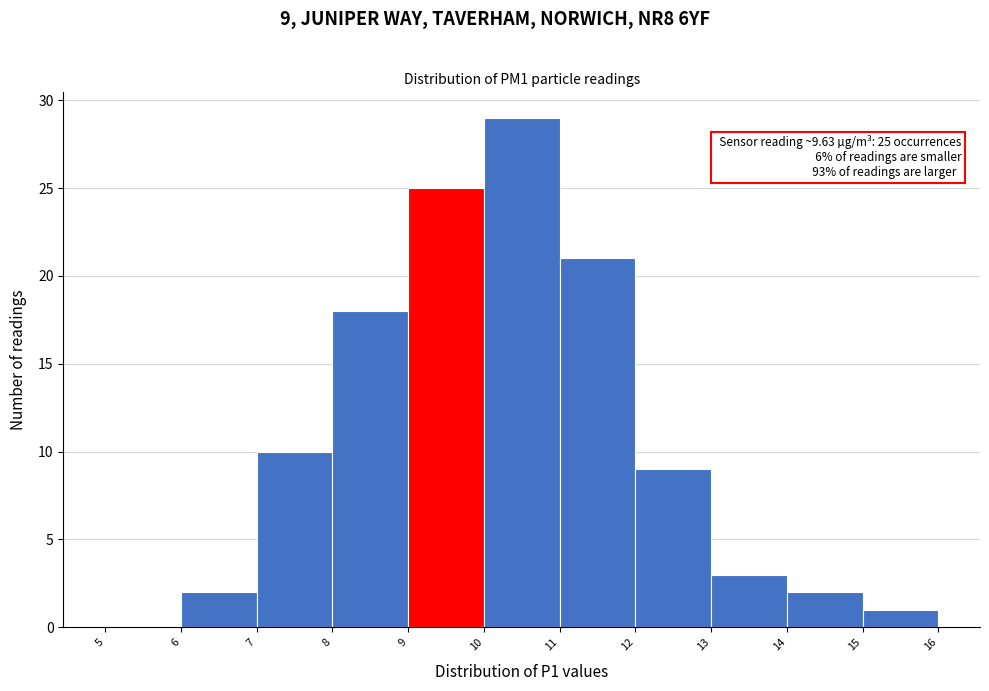

Over which range of the x-axis is the bar tallest?

10 to 11